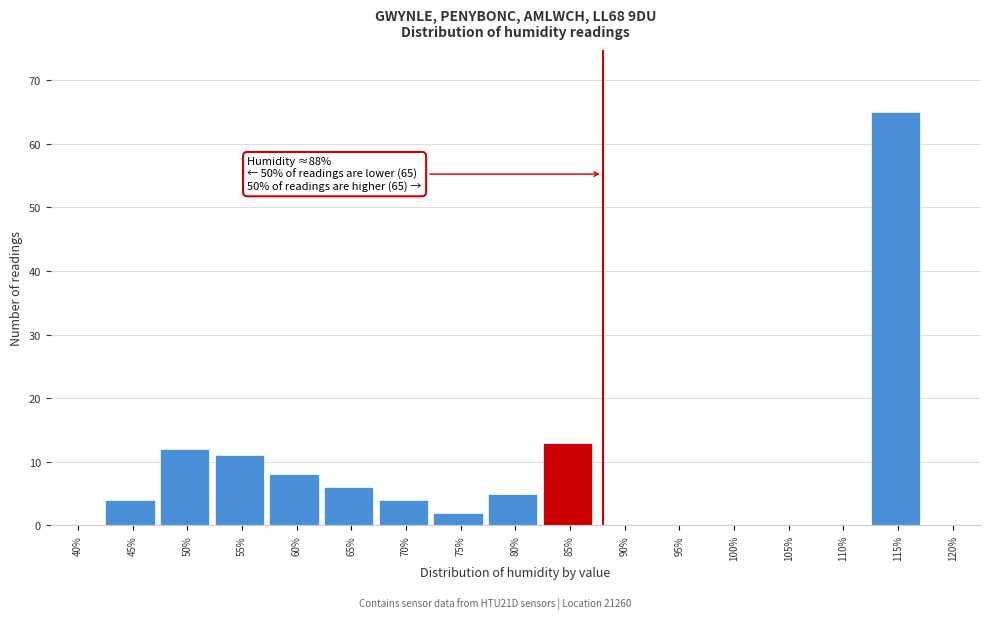

Reading left to right, what are all the values shown in this chart?

40%=0	45%=4	50%=12	55%=11	60%=8	65%=6	70%=4	75%=2	80%=5	85%=13	90%=0	95%=0	100%=0	105%=0	110%=0	115%=65	120%=0